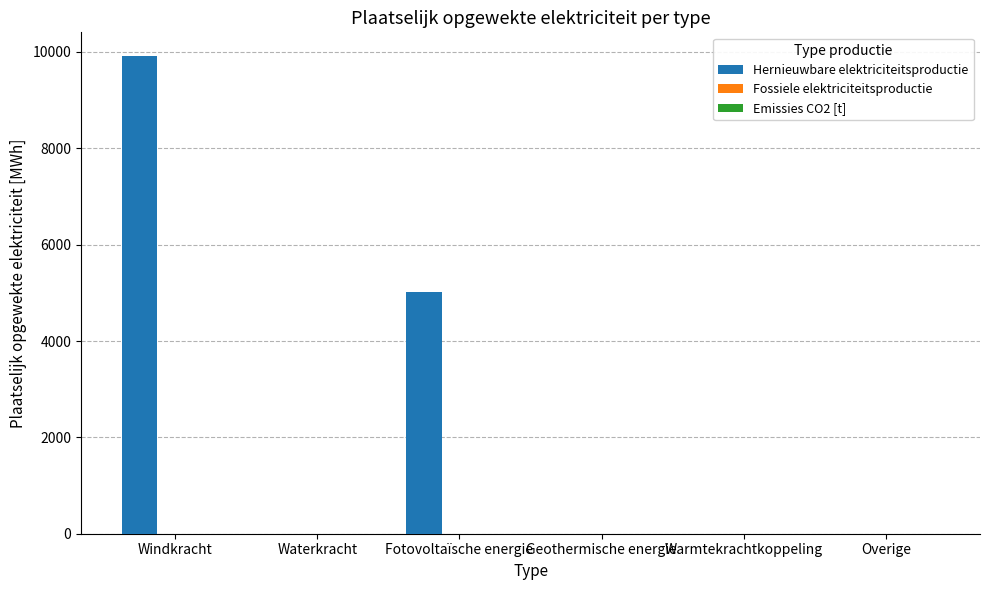

What is the greatest value displayed?

9911.2